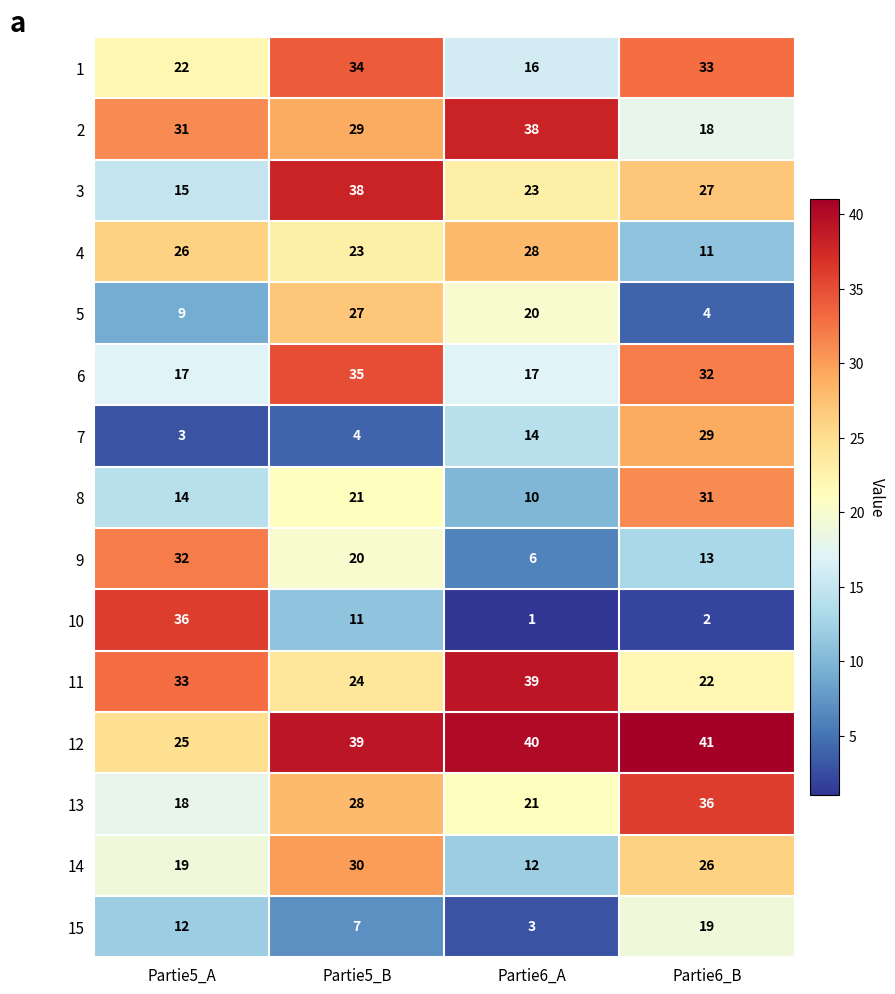

What is the difference between the highest and lowest values at Partie6_B?

39